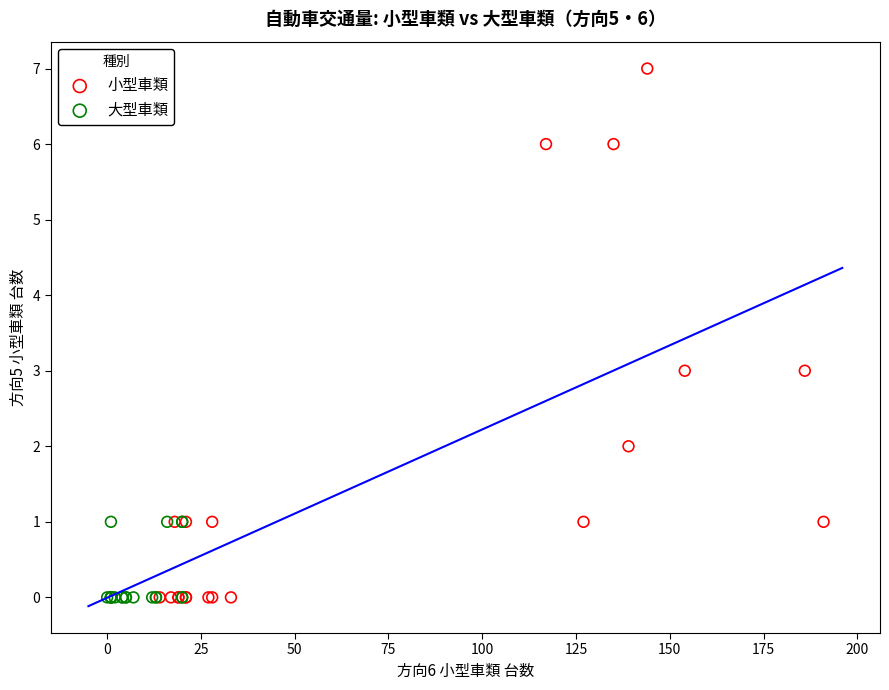

Which series contains the highest Y value?

小型車類